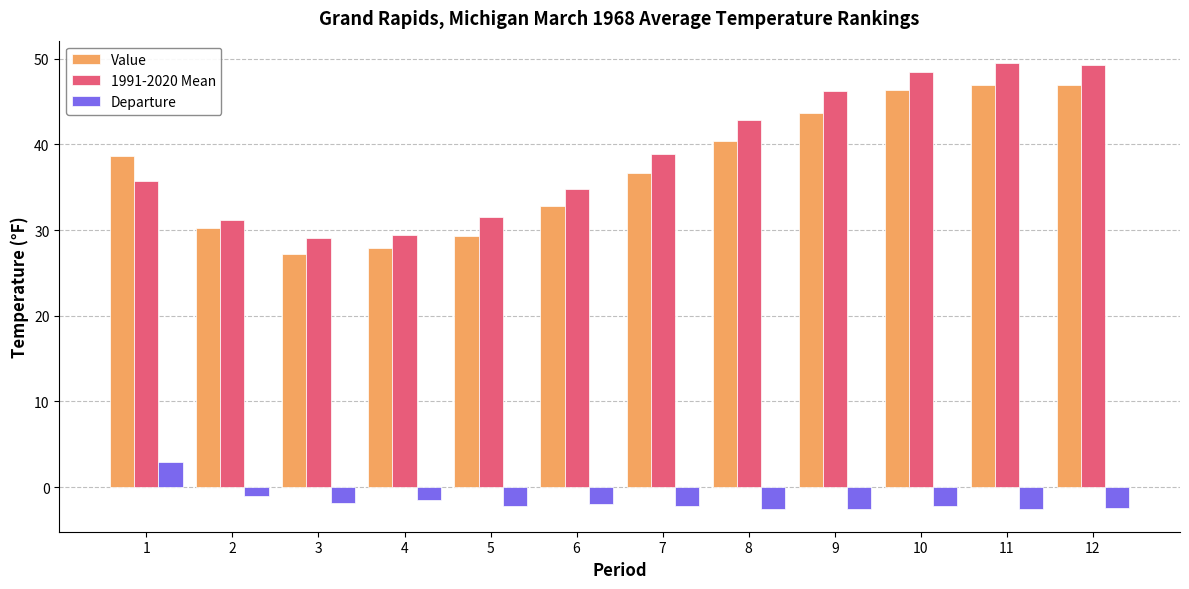

Which series has the largest total across all categories?

1991-2020 Mean